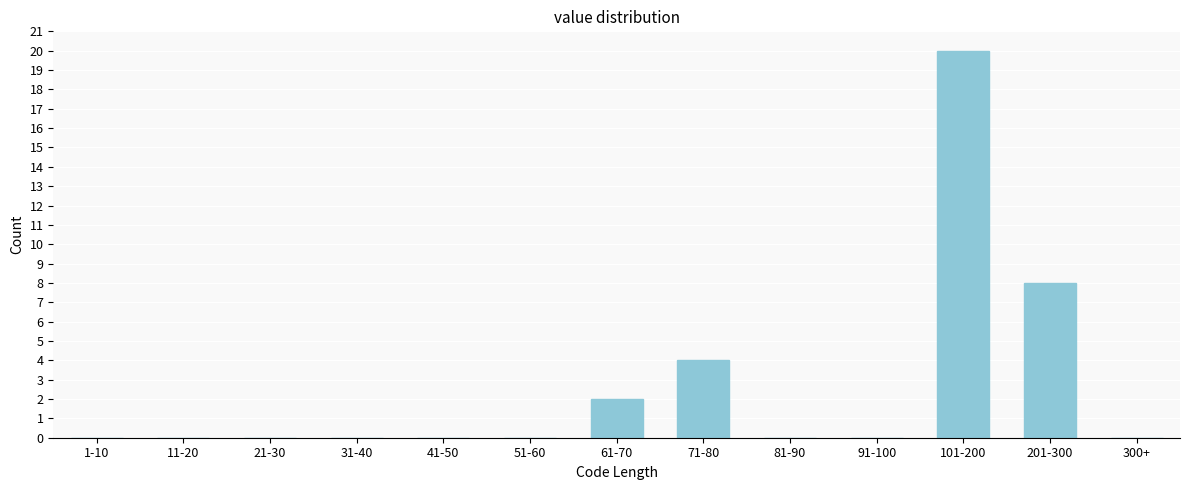

Reading left to right, extract all data points from this chart.

1-10=0	11-20=0	21-30=0	31-40=0	41-50=0	51-60=0	61-70=2	71-80=4	81-90=0	91-100=0	101-200=20	201-300=8	300+=0